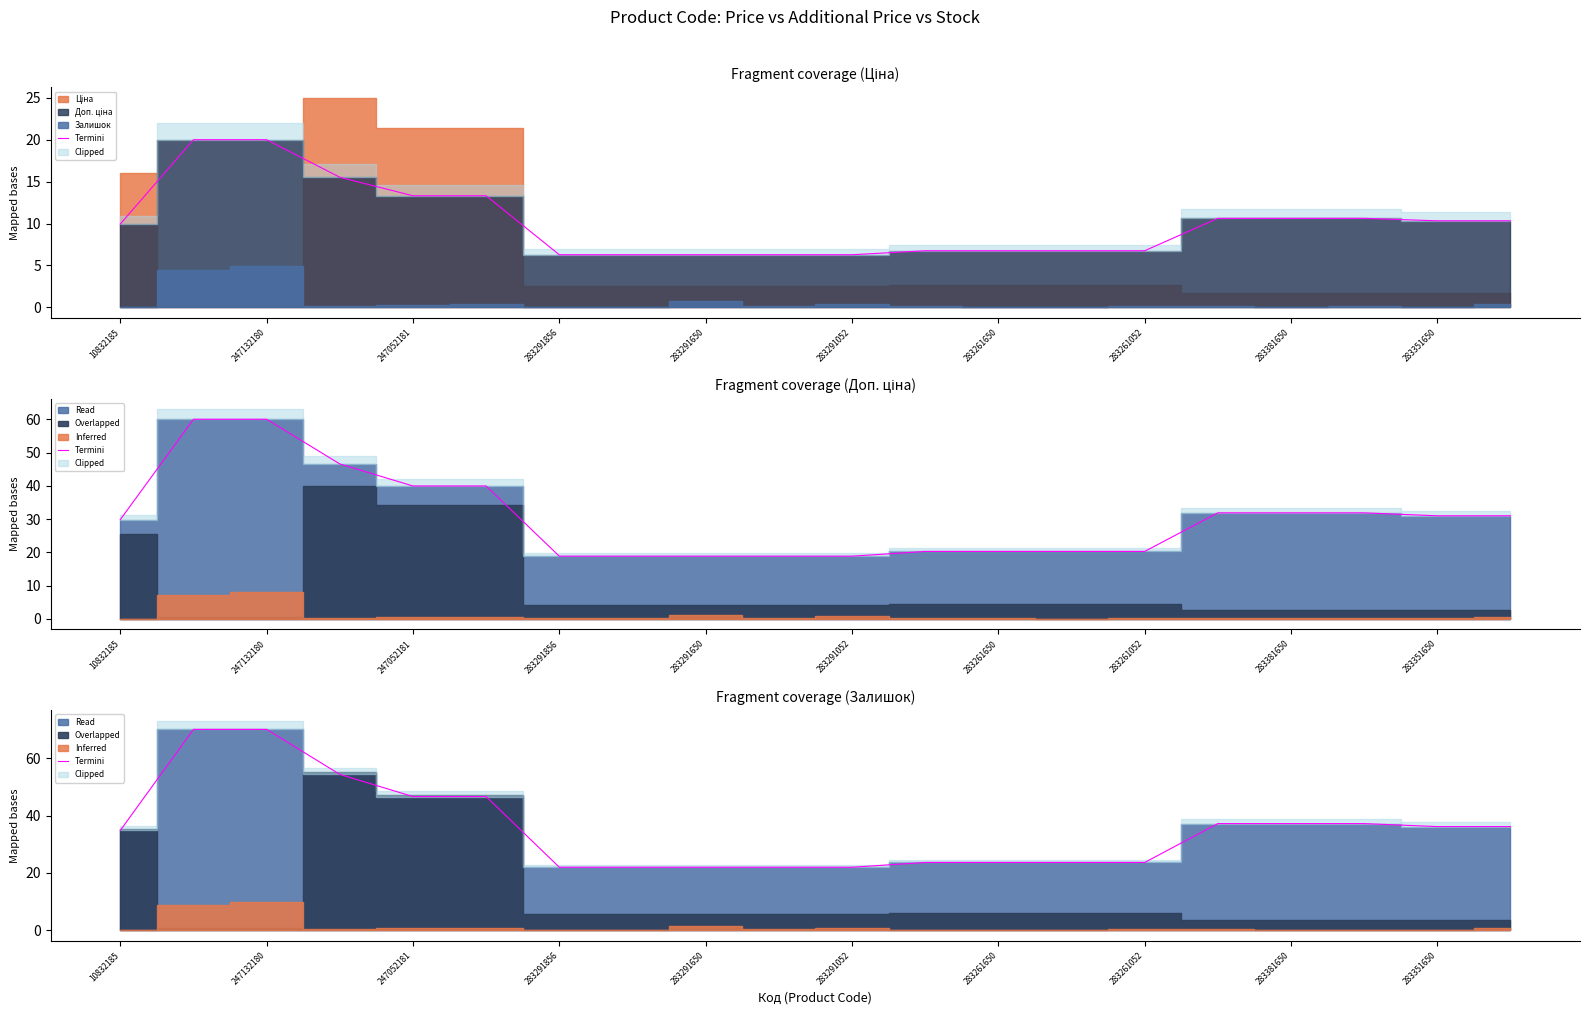

Which label corresponds to the largest value in the chart?

247132180